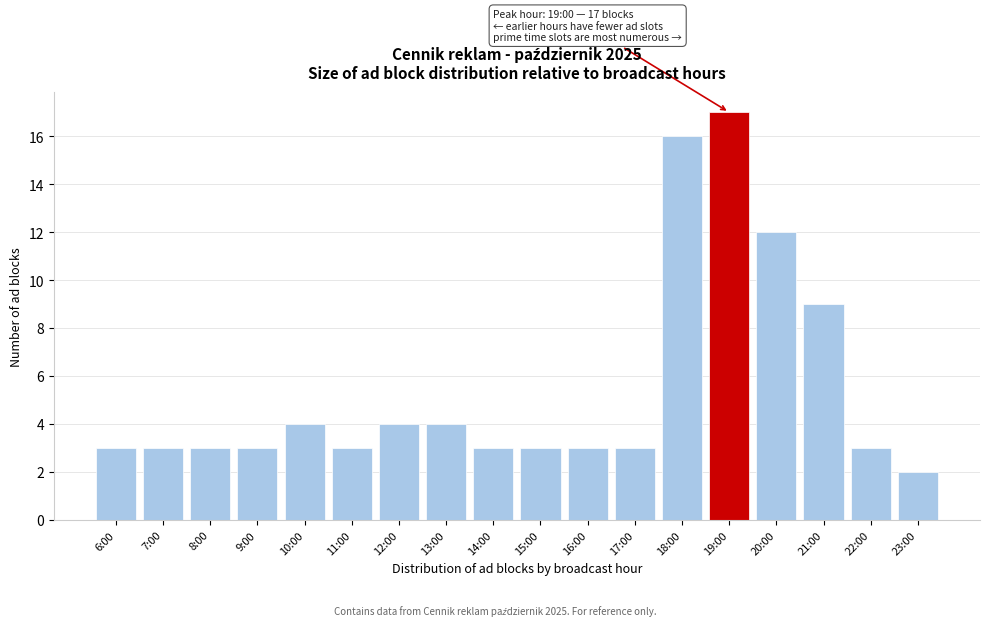

Reading right to left, what are all the values shown in this chart?

2	3	9	12	17	16	3	3	3	3	4	4	3	4	3	3	3	3